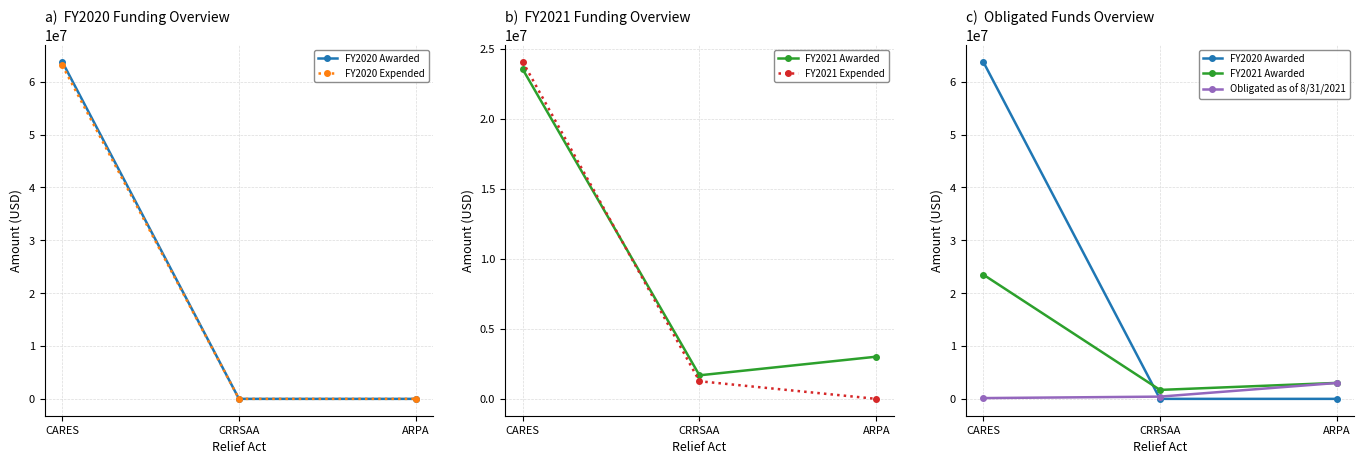

True or false: FY2021 Expended has a value of 4156 at ARPA.

False